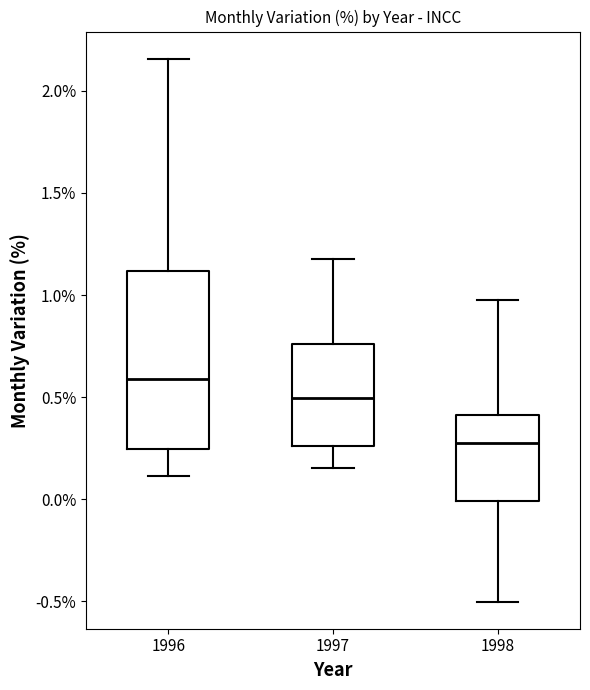

Which box's median line is the lowest?

1998